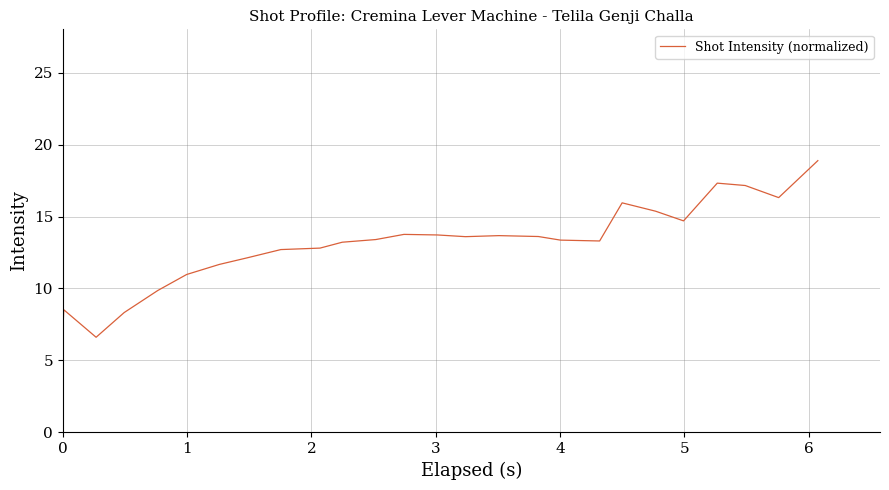

What is the difference between the maximum and minimum values?

12.3